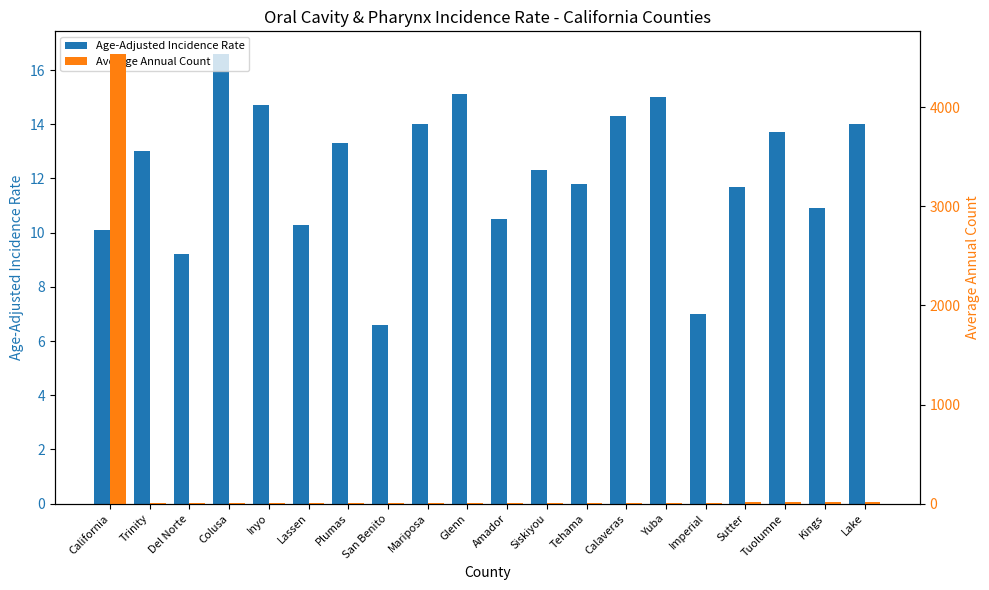

Which label corresponds to the largest value in the chart?

California